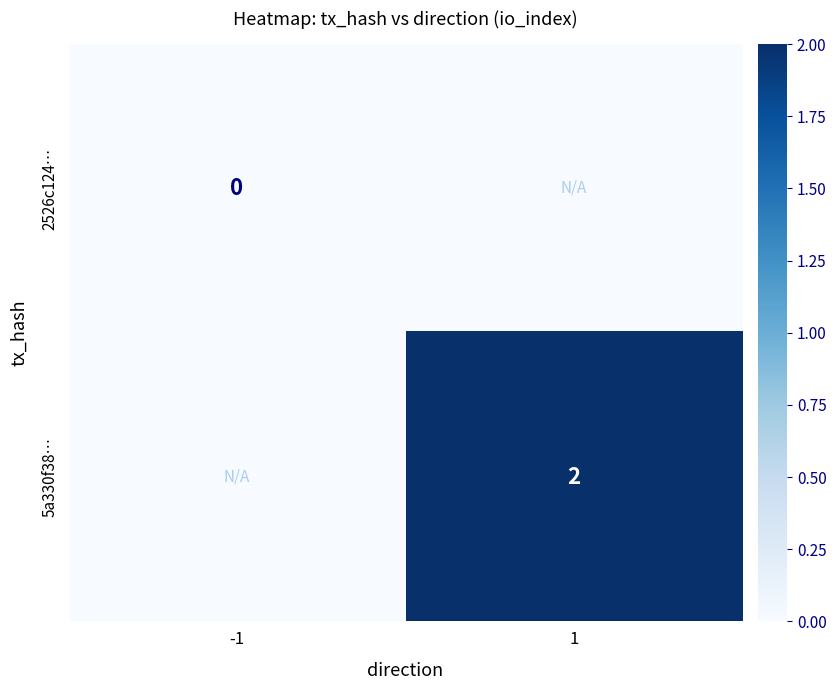

The 5a330f38… series shows 1 at 1. True or false?

False